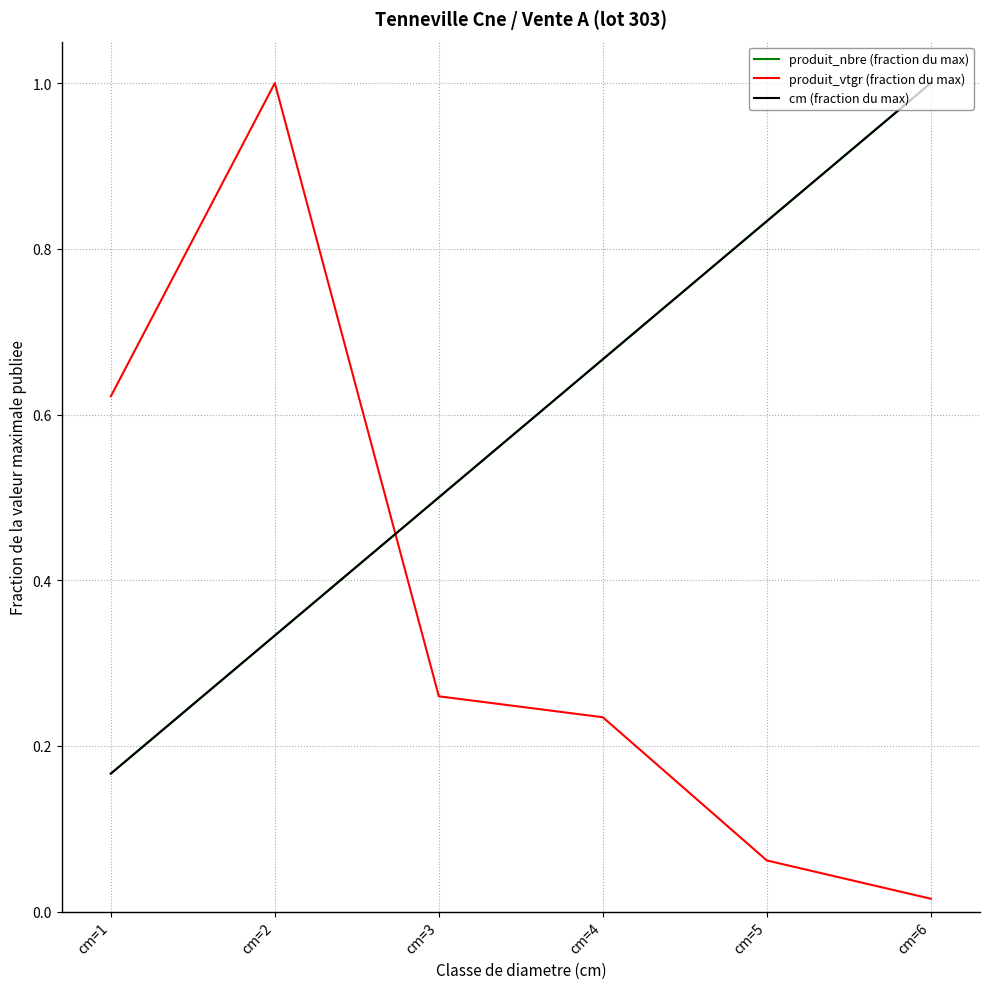

Does the chart display data point markers on the line(s)?

No